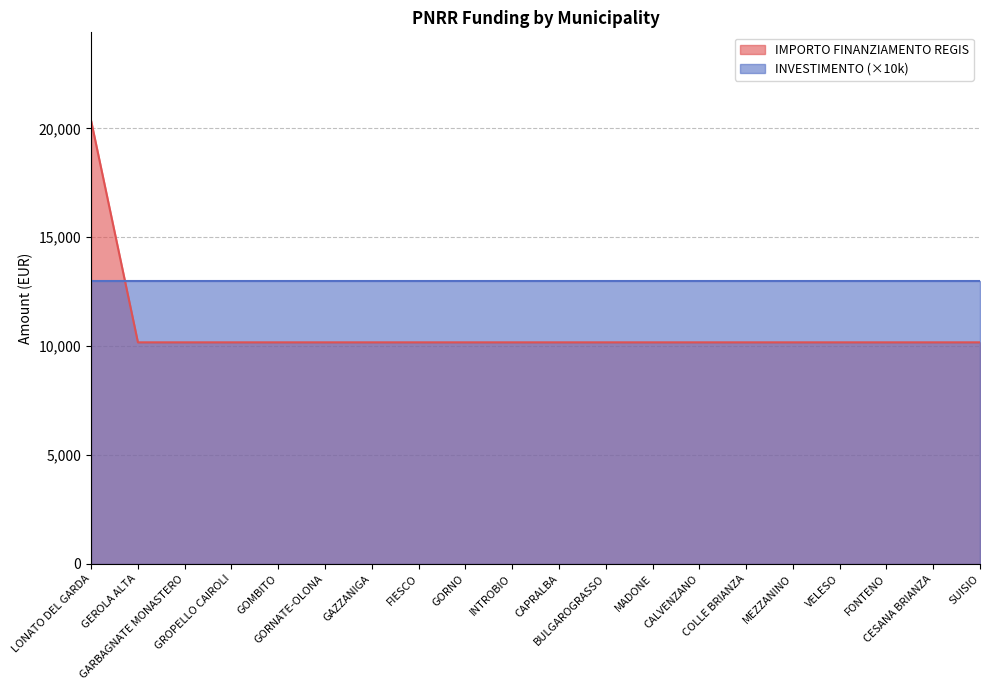

Rank the categories by value from highest to lowest.

LONATO DEL GARDA, GEROLA ALTA, GARBAGNATE MONASTERO, GROPELLO CAIROLI, GOMBITO, GORNATE-OLONA, GAZZANIGA, FIESCO, GORNO, INTROBIO, CAPRALBA, BULGAROGRASSO, MADONE, CALVENZANO, COLLE BRIANZA, MEZZANINO, VELESO, FONTENO, CESANA BRIANZA, SUISIO